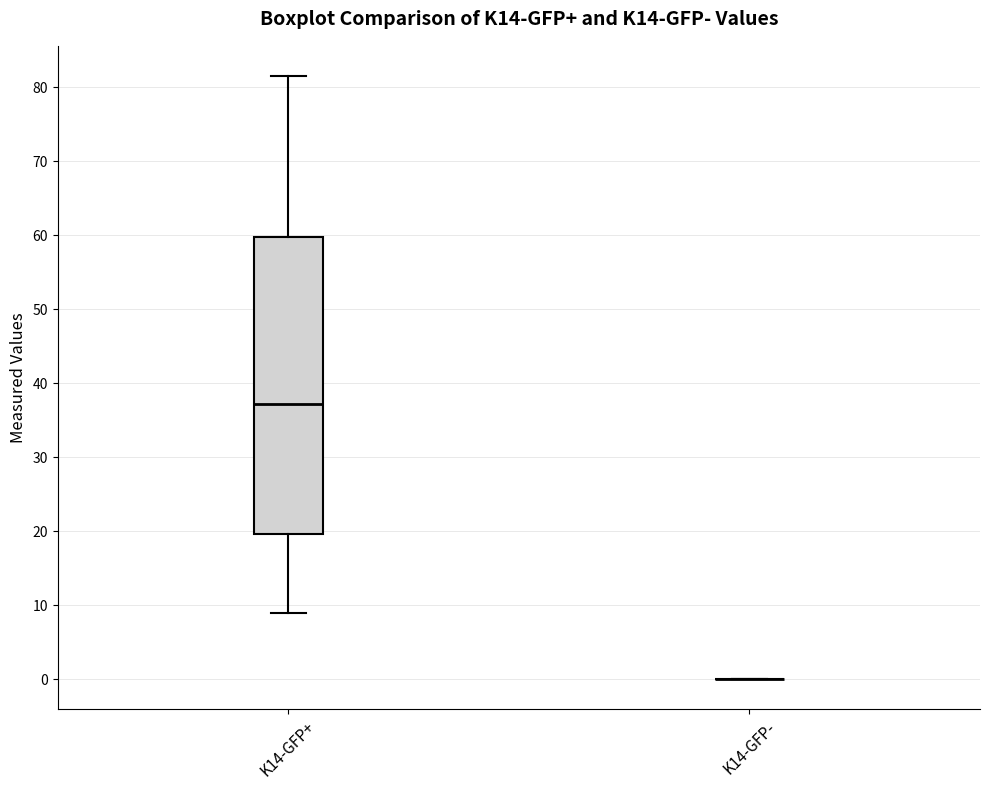

Comparing the boxes themselves (not the whiskers), which one is the tallest?

K14-GFP+